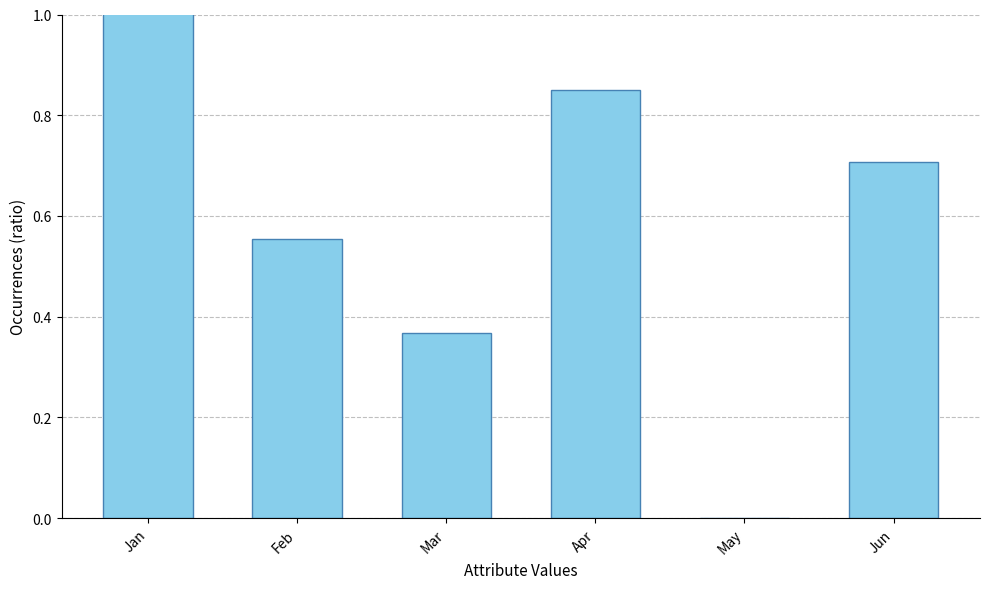

What is the value of the 6th bar from the left?

0.7